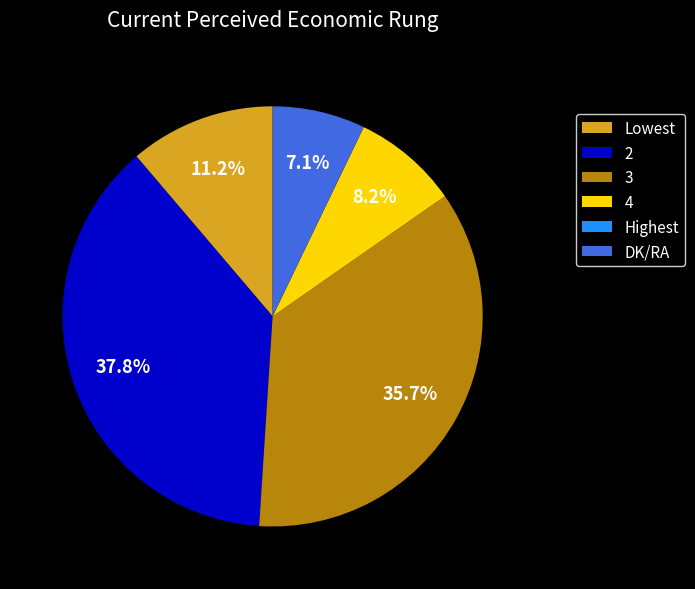

Which category has the biggest portion of the pie?

2